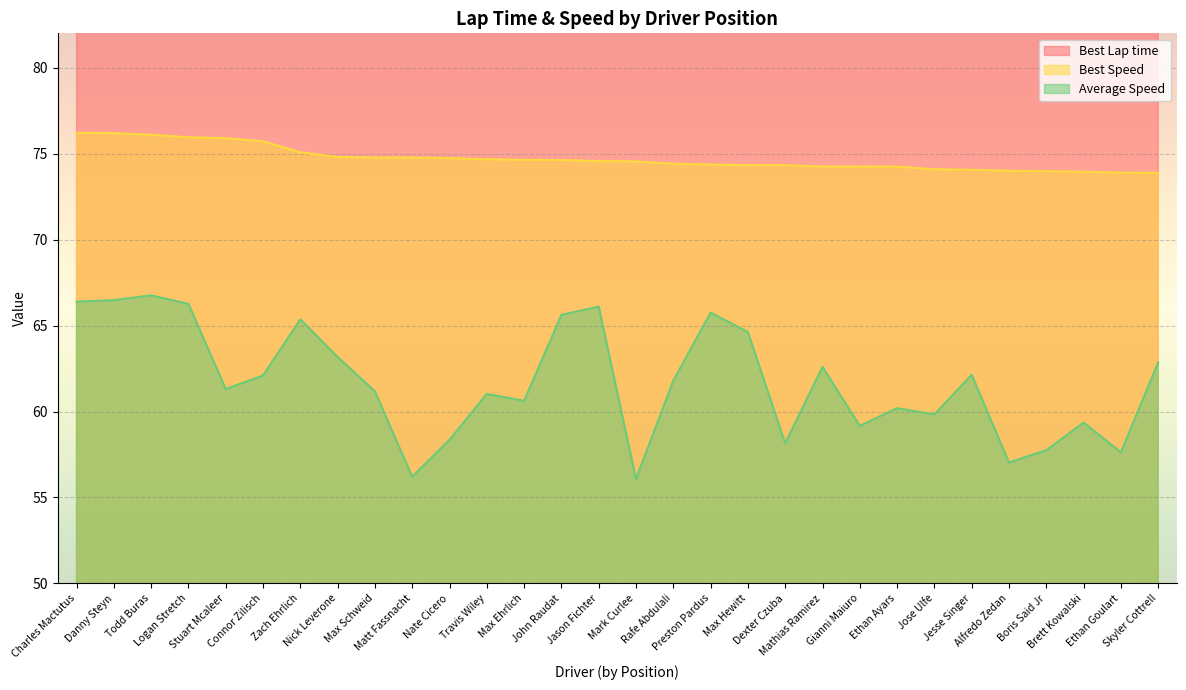

Read the Average Speed value at Mark Curlee.

56.1